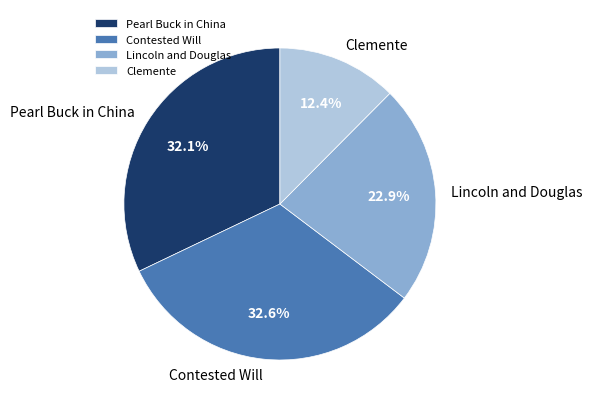

To the nearest percent, what is the difference between the largest and smallest slice percentages?

20%